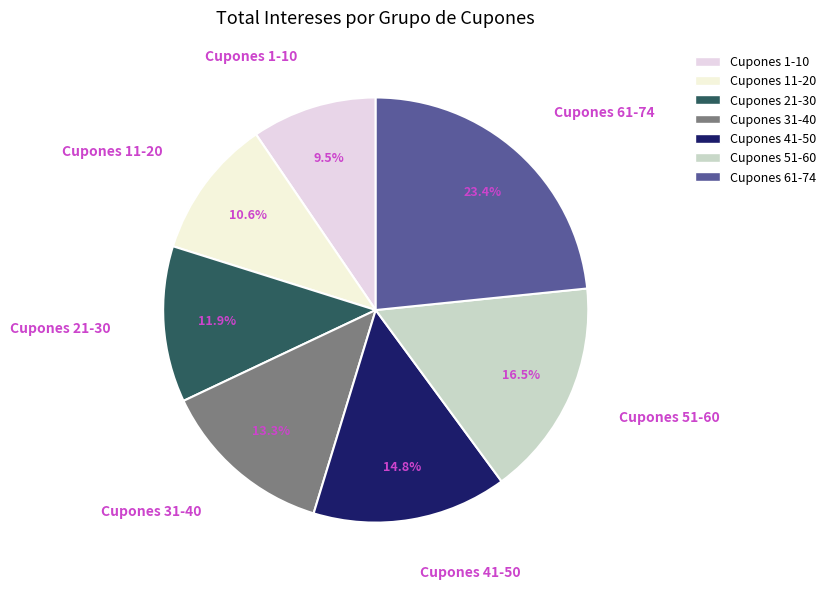

What is the ratio of the value at Cupones 1-10 to the value at Cupones 41-50?

0.6